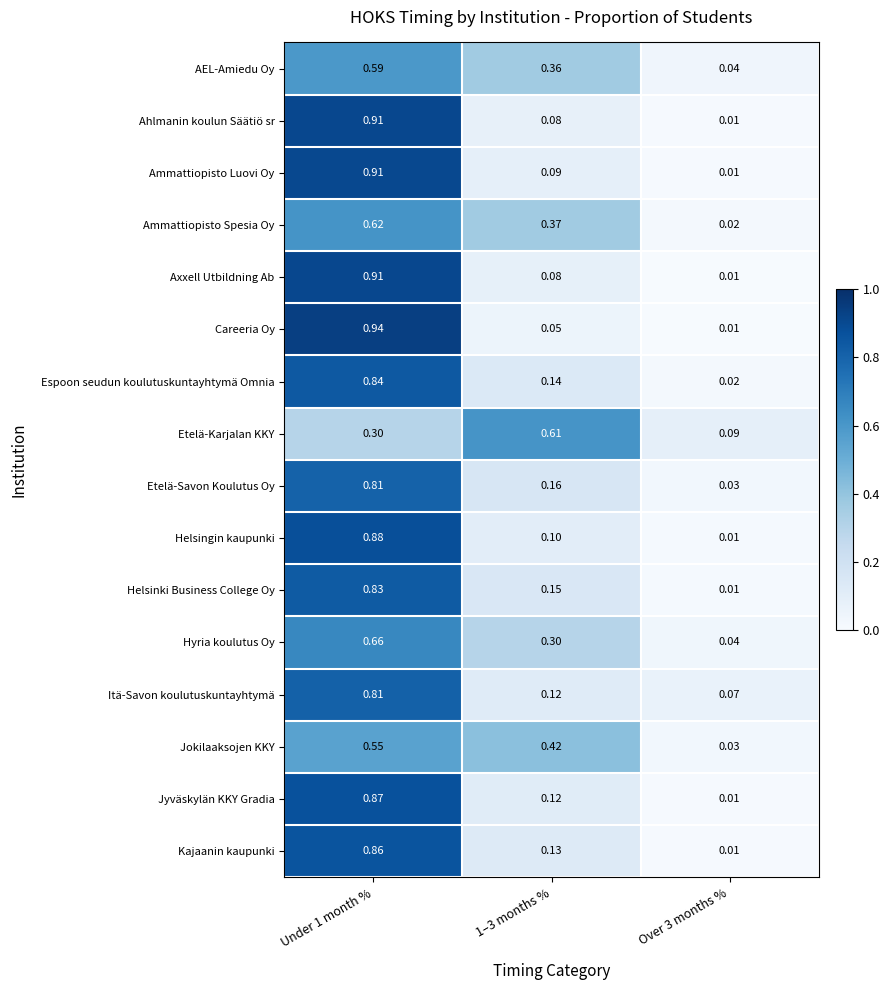

Is the value of Hyria koulutus Oy at Over 3 months % greater than the value of Axxell Utbildning Ab at Over 3 months %?

Yes